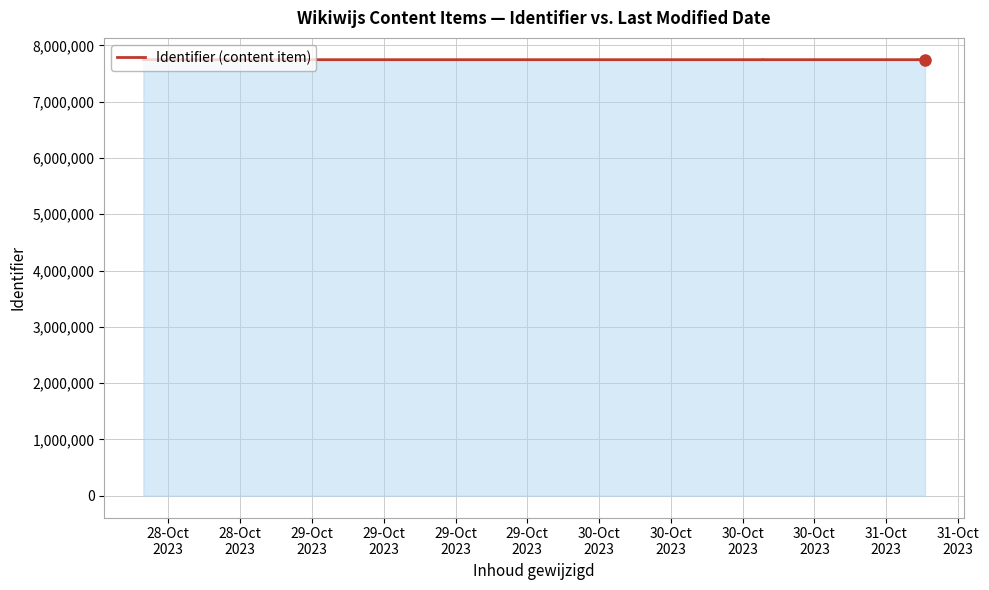

Does the chart display data point markers on the line(s)?

No